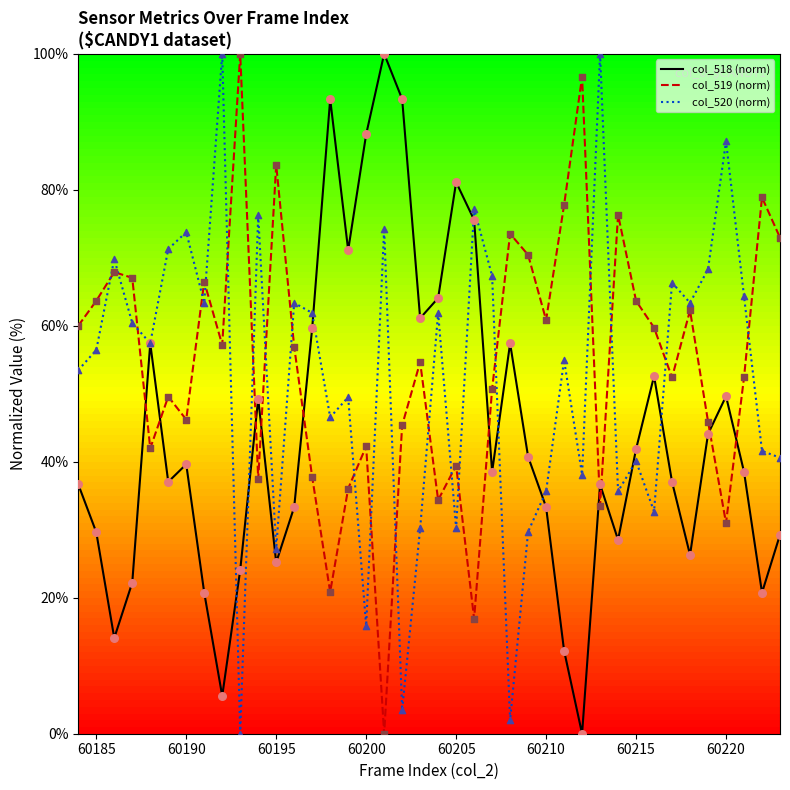

Which series ends up on top after the final intersection of col_519 (norm) and col_518 (norm)?

col_519 (norm)